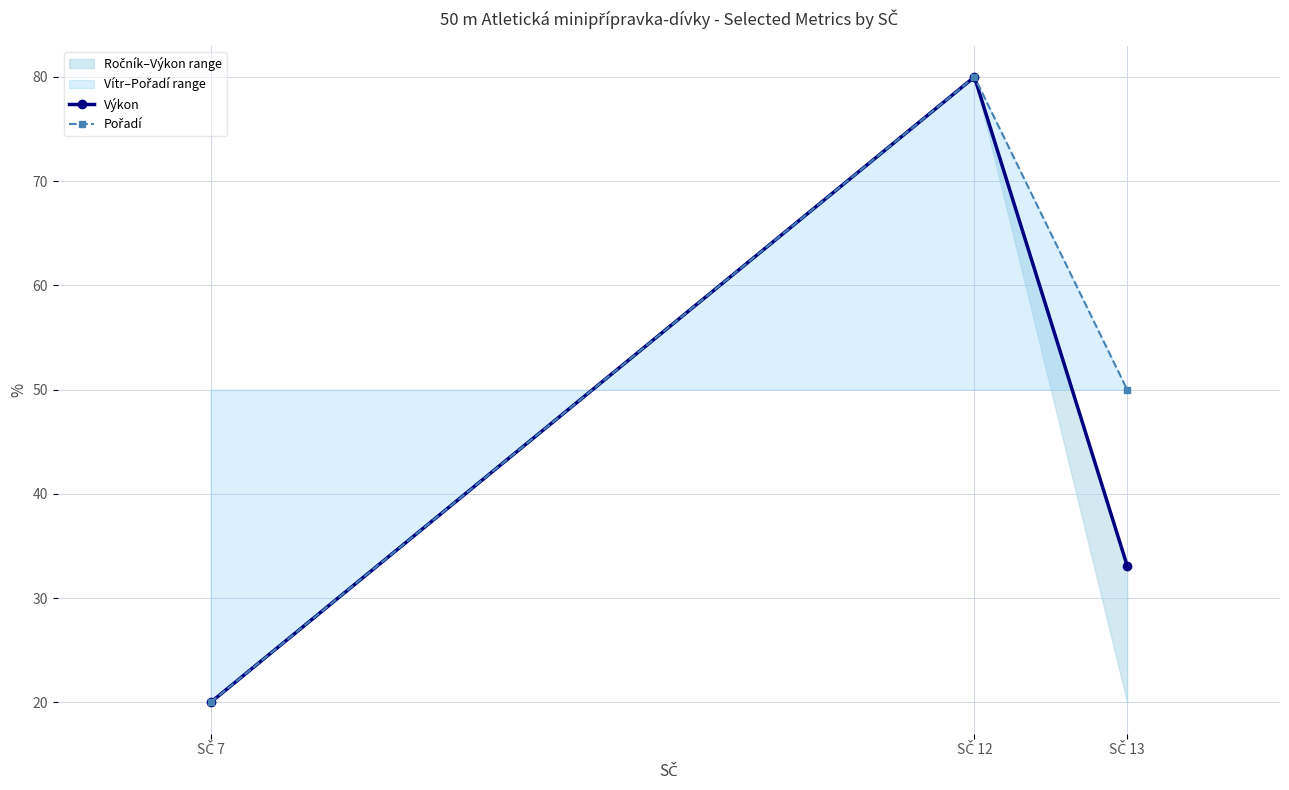

At which category does the chart reach its peak across all series?

SČ 12